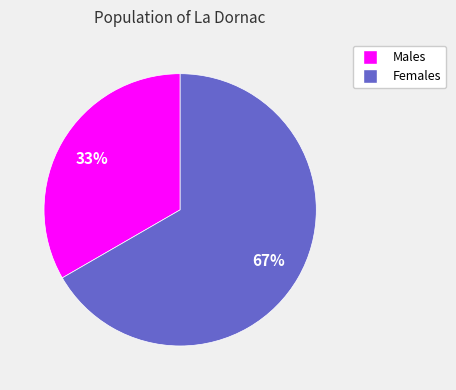

To the nearest percent, what is the average slice percentage?

50%